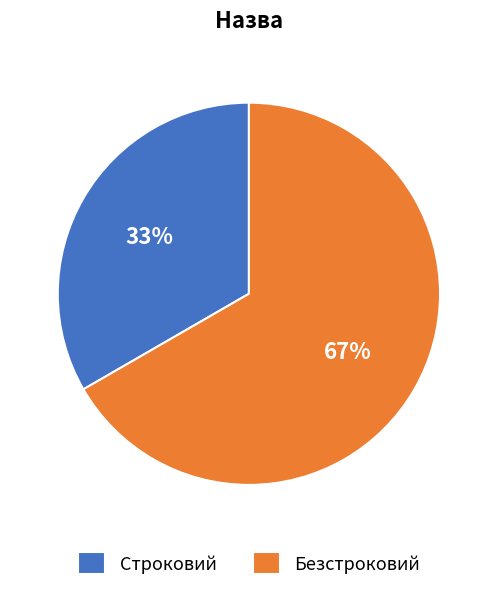

Between Строковий and Безстроковий, which is larger?

Безстроковий